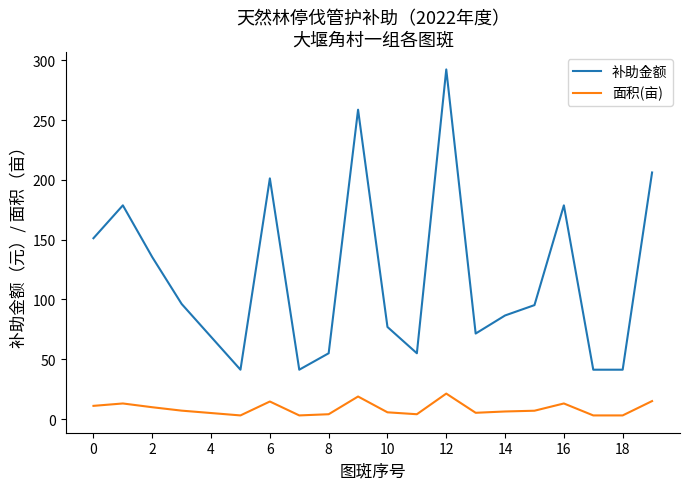

Which series has the largest range (max minus min)?

补助金额